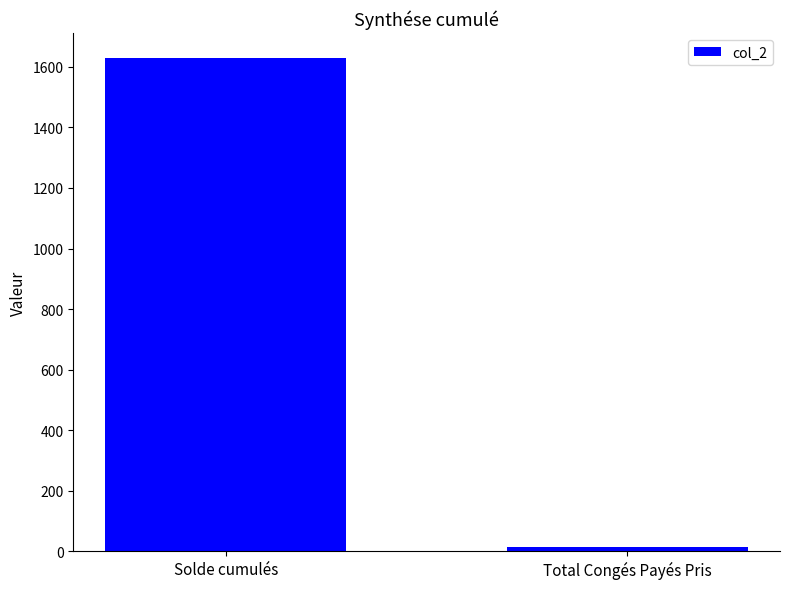

Which has a higher value, Solde cumulés or Total Congés Payés Pris?

Solde cumulés